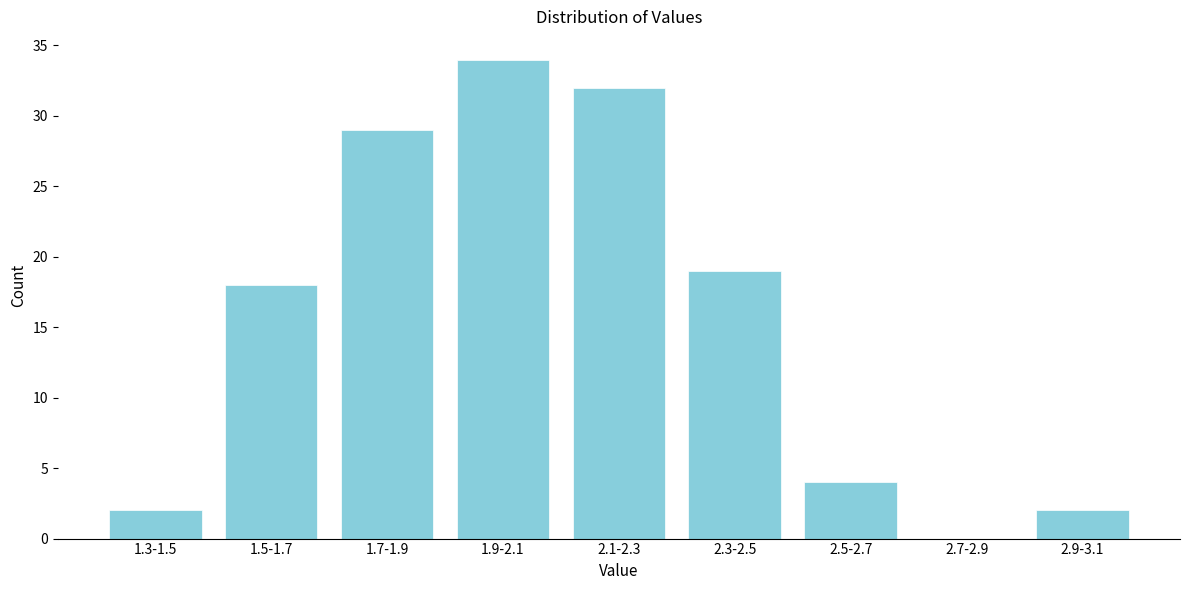

Reading left to right, what are all the values shown in this chart?

1.3-1.5=2	1.5-1.7=18	1.7-1.9=29	1.9-2.1=34	2.1-2.3=32	2.3-2.5=19	2.5-2.7=4	2.7-2.9=0	2.9-3.1=2